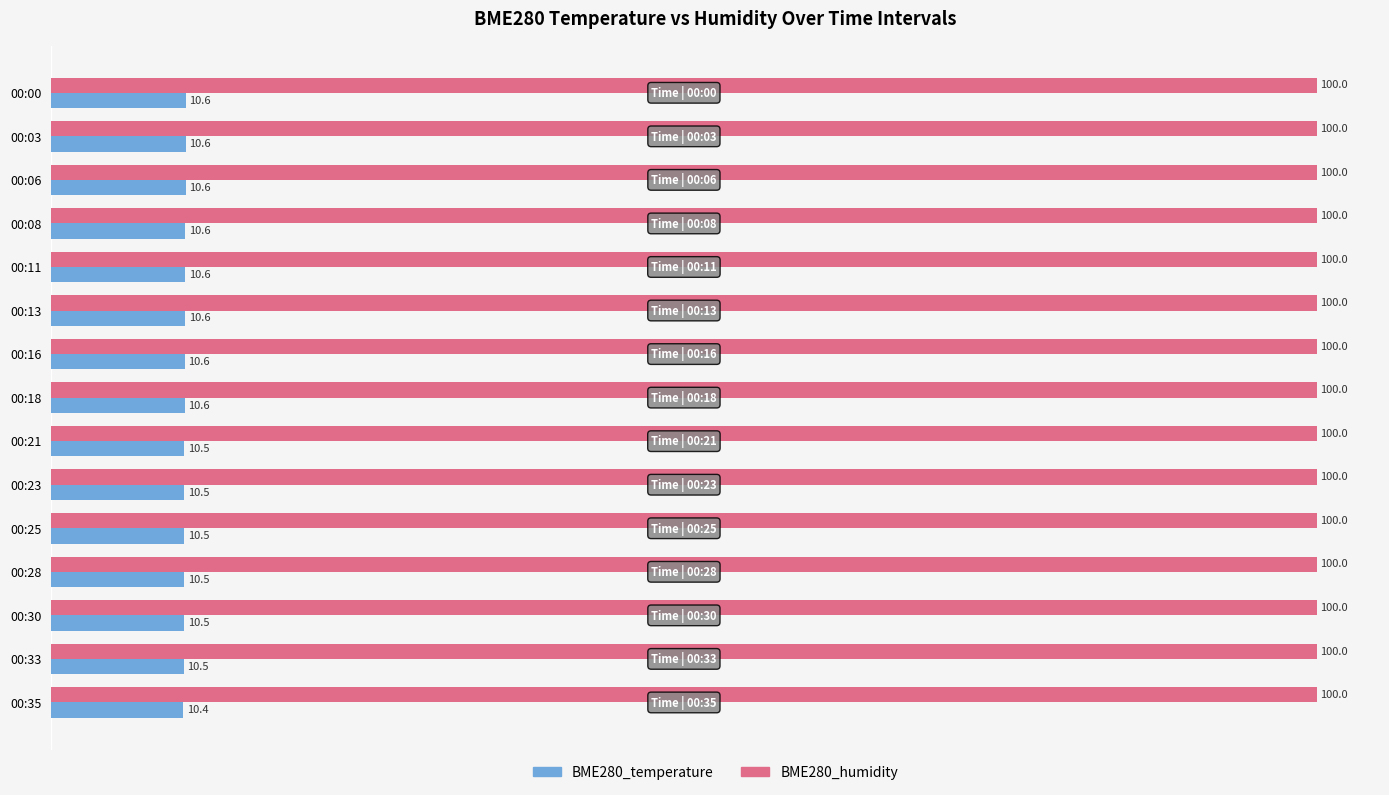

Is it true that BME280_humidity equals 100.0 at 00:13?

True